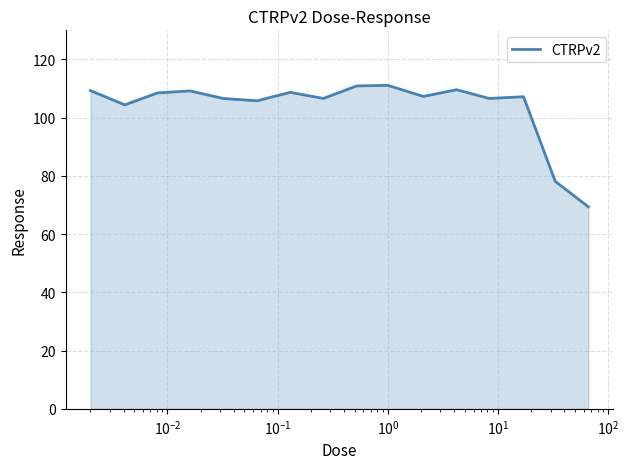

What is the greatest value displayed?

111.1